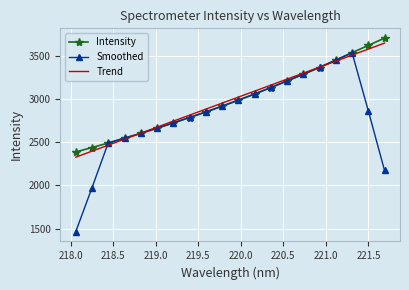

Which series has the largest range (max minus min)?

Smoothed